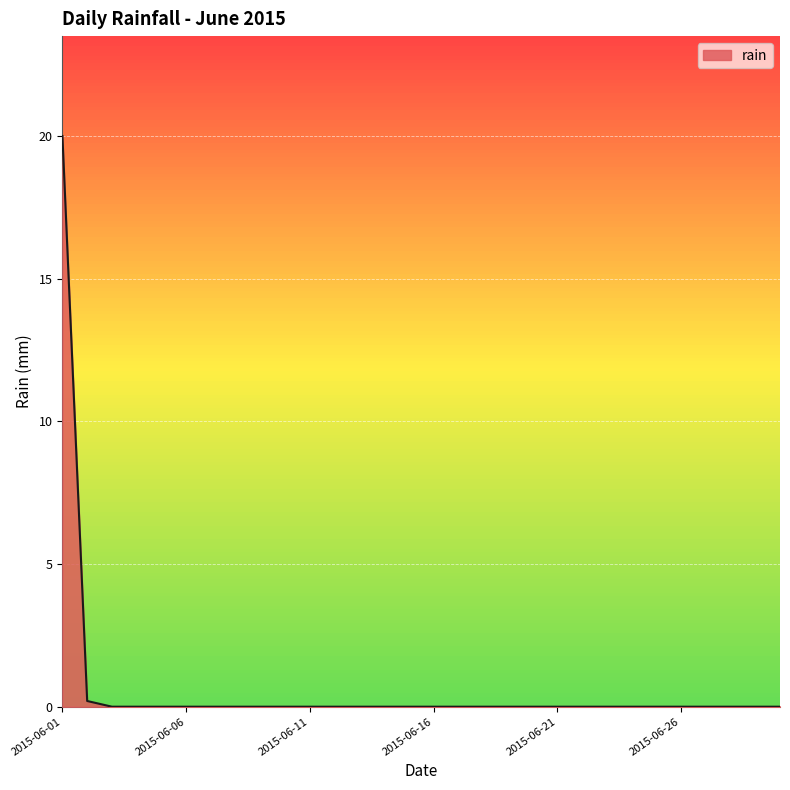

What is the difference between the maximum and minimum values?

20.0